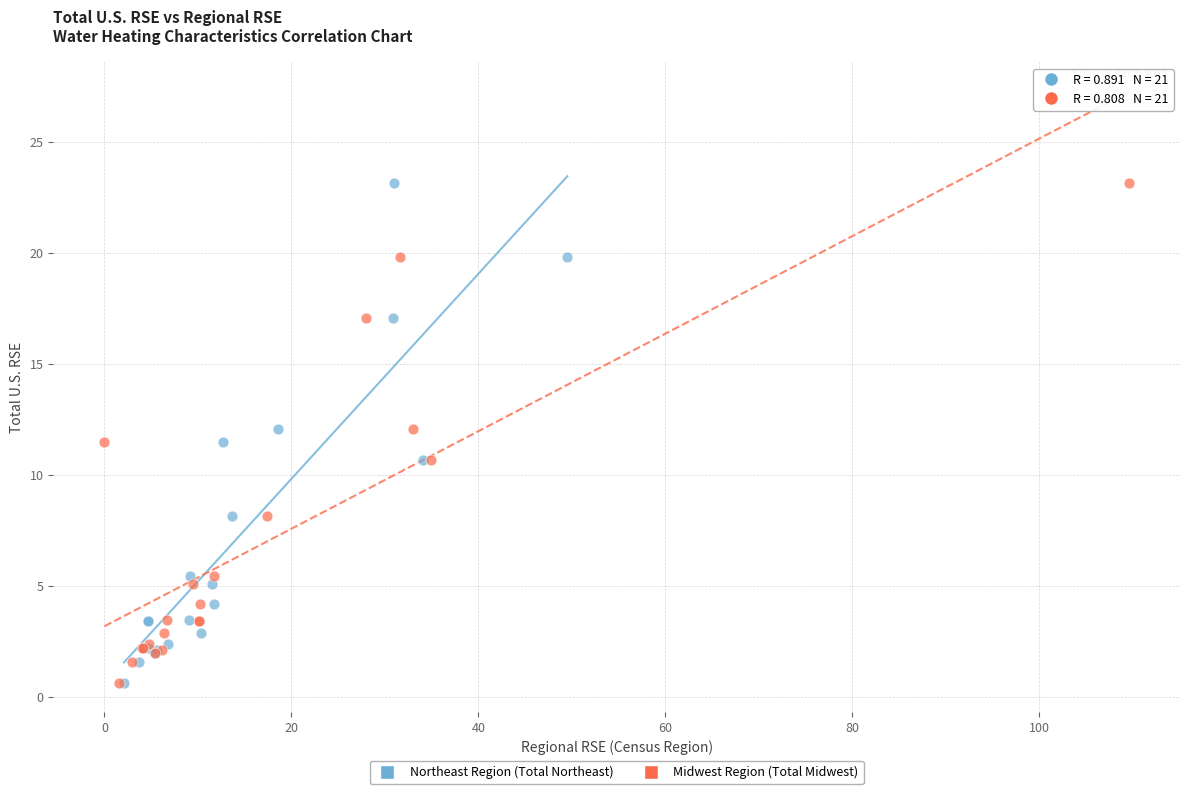

What are all the series names shown in the legend?

Northeast Region (Total Northeast), Midwest Region (Total Midwest)